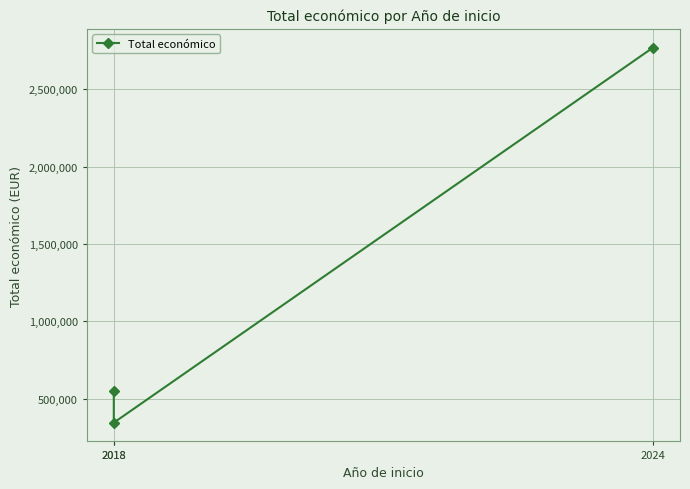

What is the value of the 3rd point from the left?

2769359